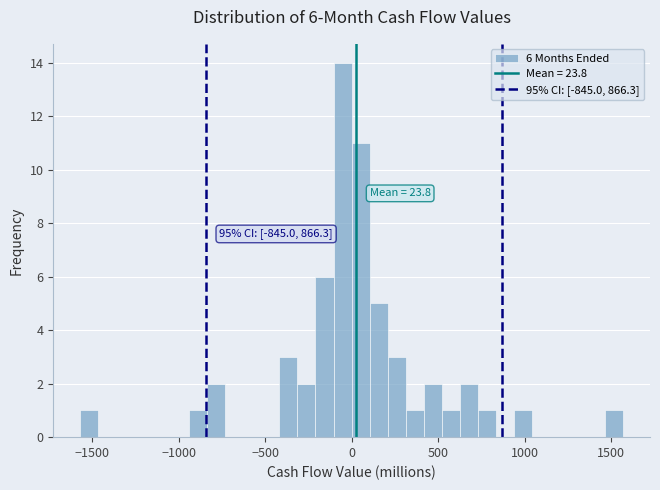

Around what value on the x-axis is the tallest bar? Give the approximate position of its centre, as read against the axis.

-50